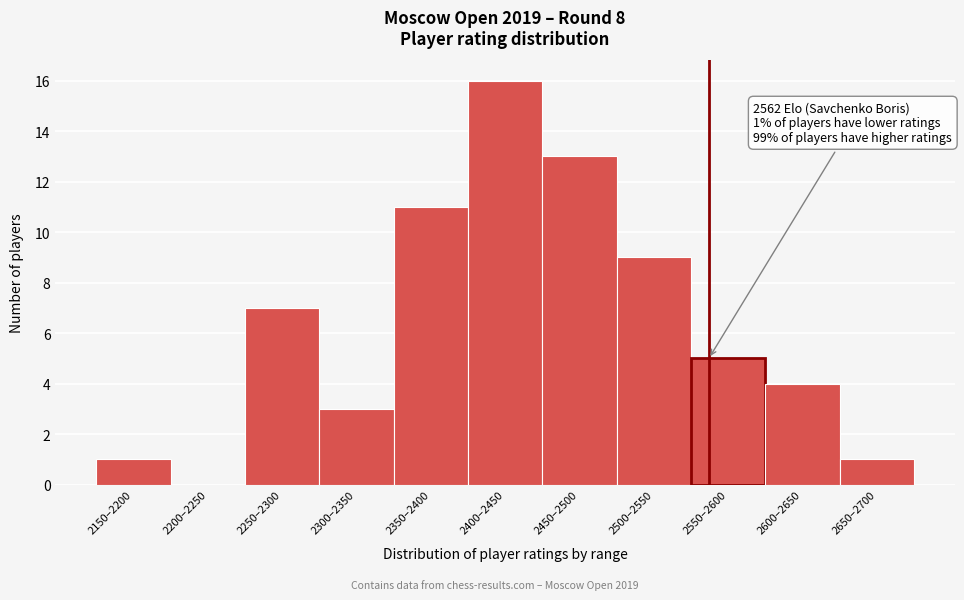

Reading left to right, list all the values displayed in this chart.

2150–2200=1	2200–2250=0	2250–2300=7	2300–2350=3	2350–2400=11	2400–2450=16	2450–2500=13	2500–2550=9	2550–2600=5	2600–2650=4	2650–2700=1